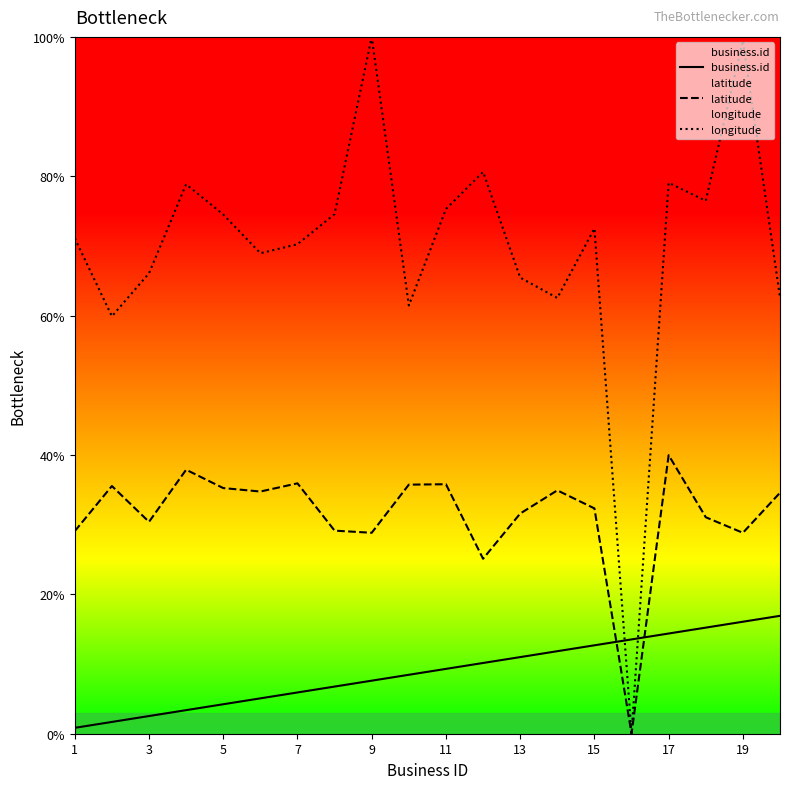

Reading left to right, transcribe all the data shown in this chart.

business.id: 0.8	1.7	2.5	3.4	4.2	5.1	5.9	6.8	7.6	8.5	9.3	10.2	11.0	11.8	12.7	13.5	14.4	15.2	16.1	16.9
latitude: 29.1	35.5	30.4	37.9	35.3	34.8	35.9	29.1	28.8	35.7	35.8	25.1	31.6	34.9	32.3	0.0	40.0	31.1	28.8	34.6
longitude: 71.1	59.9	66.1	78.8	74.5	69.0	70.2	74.6	100.0	61.5	75.3	80.6	65.5	62.5	72.5	0.0	79.1	76.5	99.5	62.6